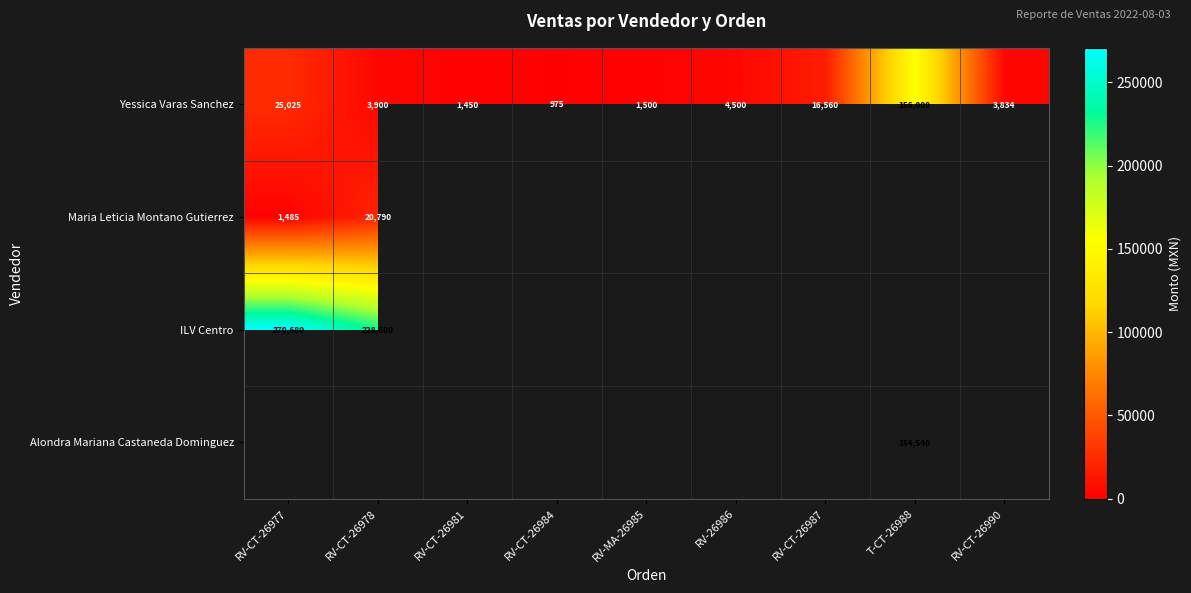

Is it true that Maria Leticia Montano Gutierrez equals 7874 at RV-CT-26978?

False